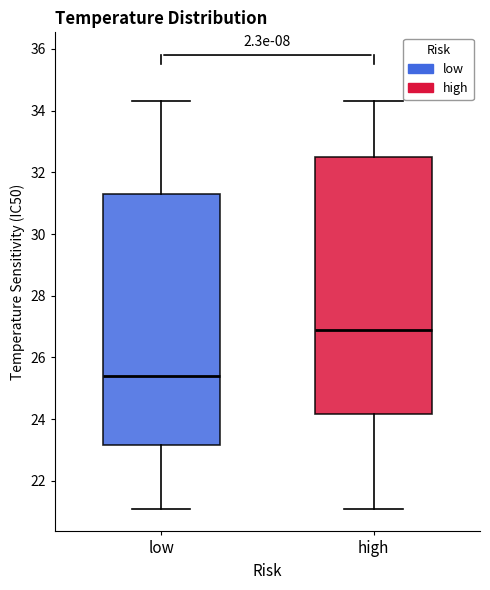

Which box has the lowest median line?

low